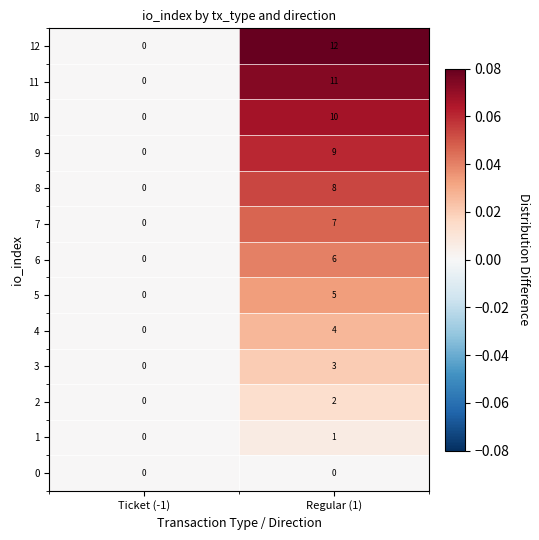

Count the number of categories in the chart.

2